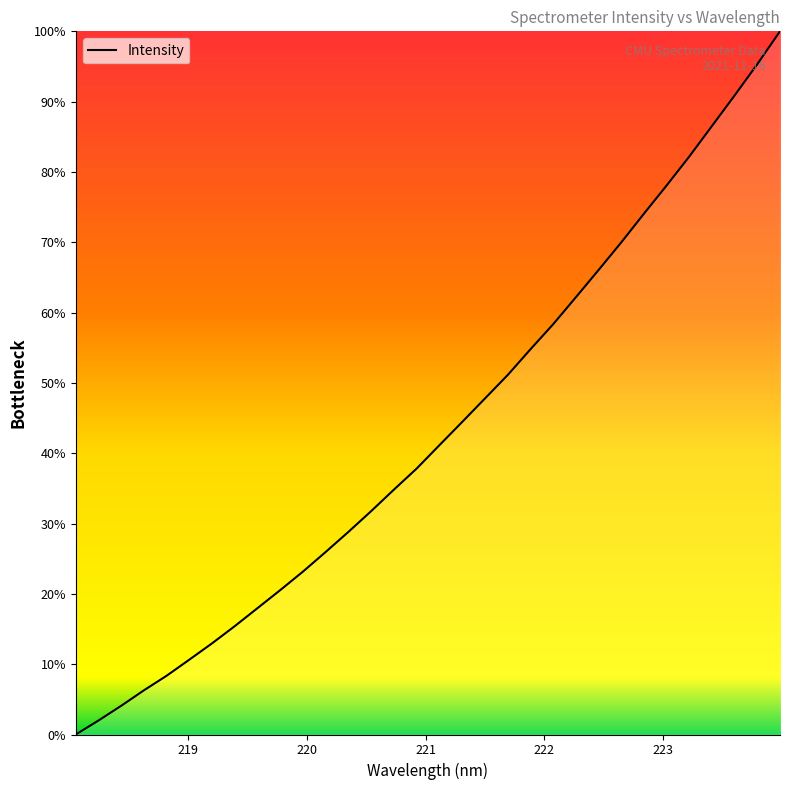

What is the difference between the maximum and minimum values?

100.0